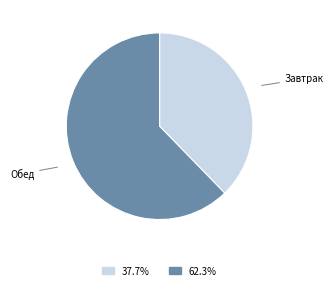

Does any single category account for the majority?

Yes